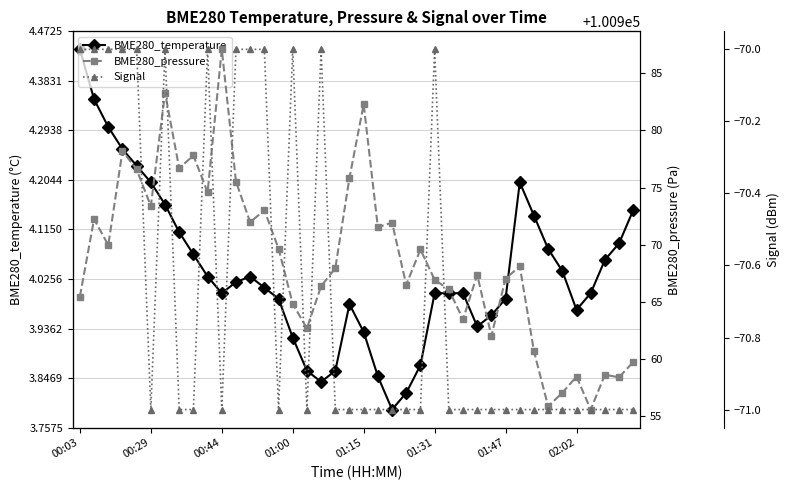

Where is the first local minimum for BME280_temperature?

00:44